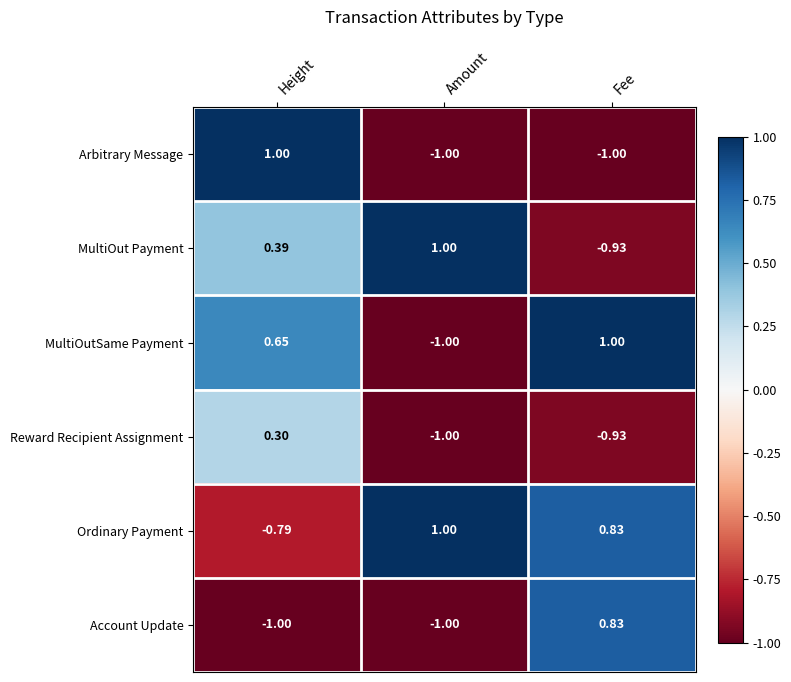

Where is MultiOut Payment nearest to the value 0?

Height